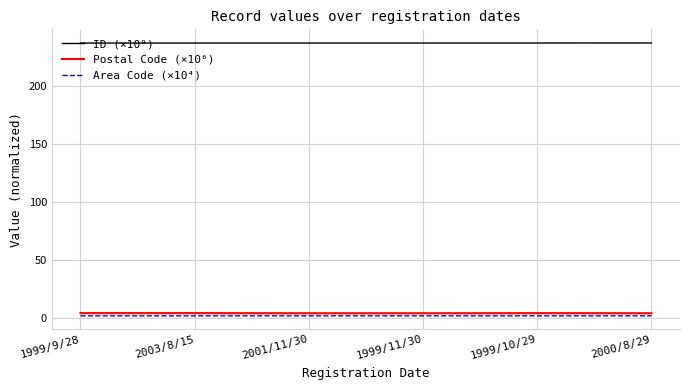

Which series has the largest total across all categories?

ID (×10⁹)